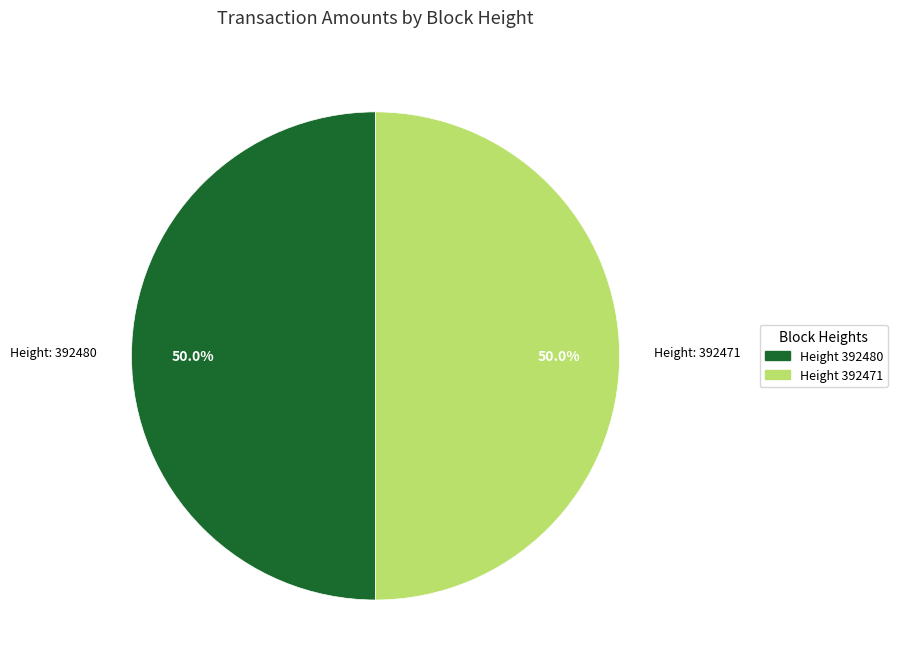

How many segments does this pie chart have?

2